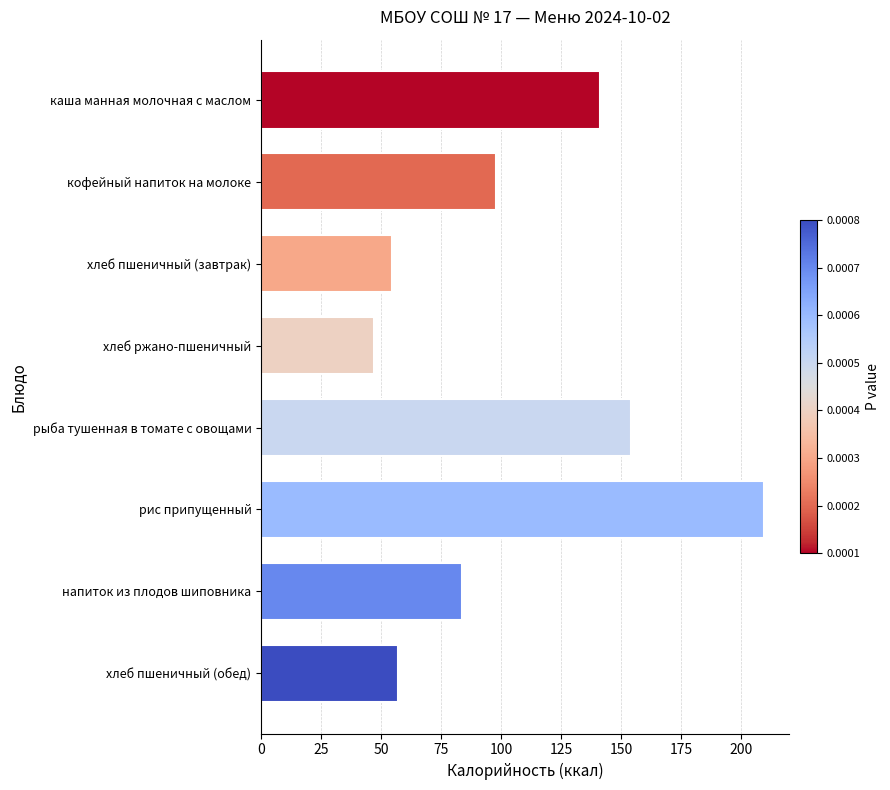

What is the sum of all values?

845.4